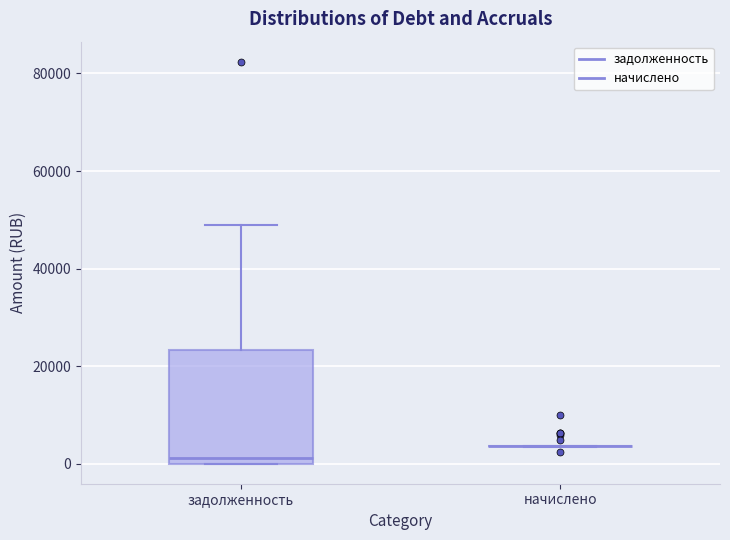

Where does the median line of the box for задолженность sit on the y-axis? The values are not printed on the chart, so give them approximately, as read against the axis.

2000